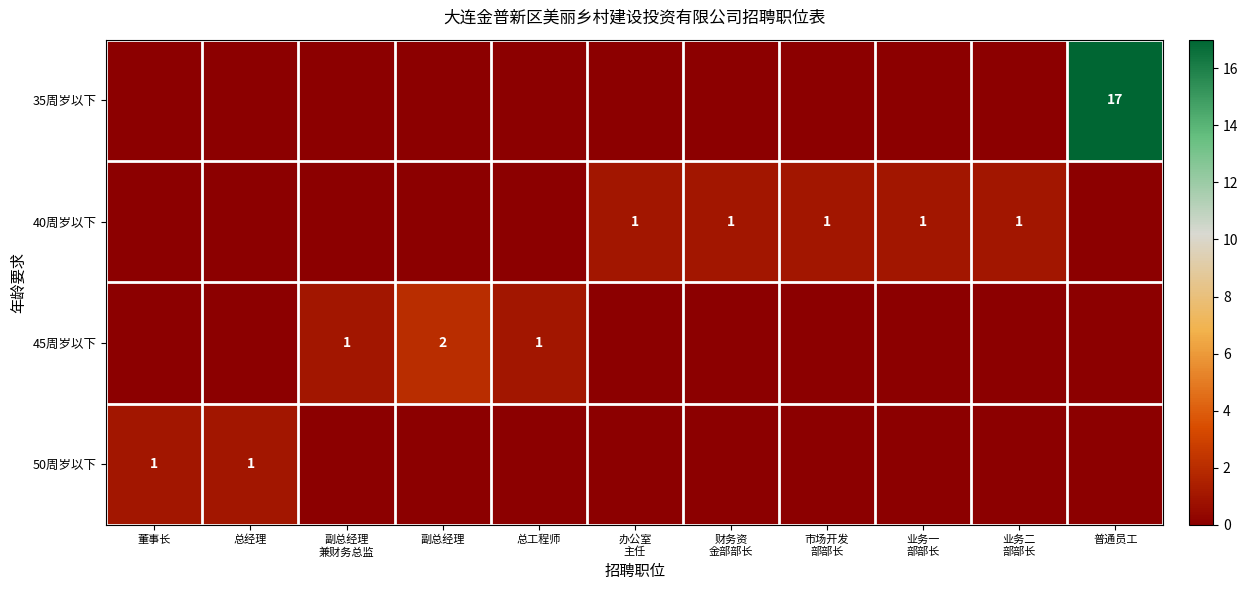

True or false: 45周岁以下 has a value of 2 at 总工程师.

False